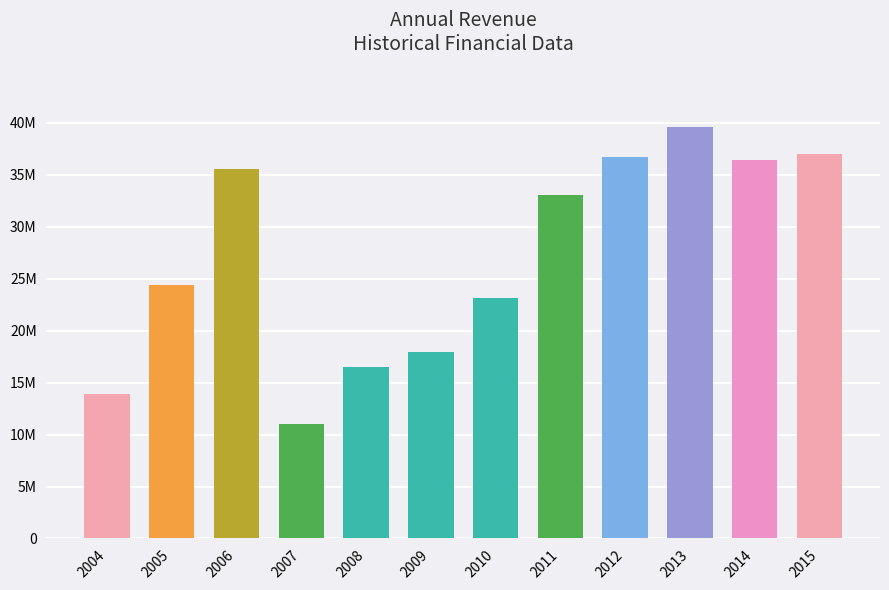

Are the bars horizontal?

No